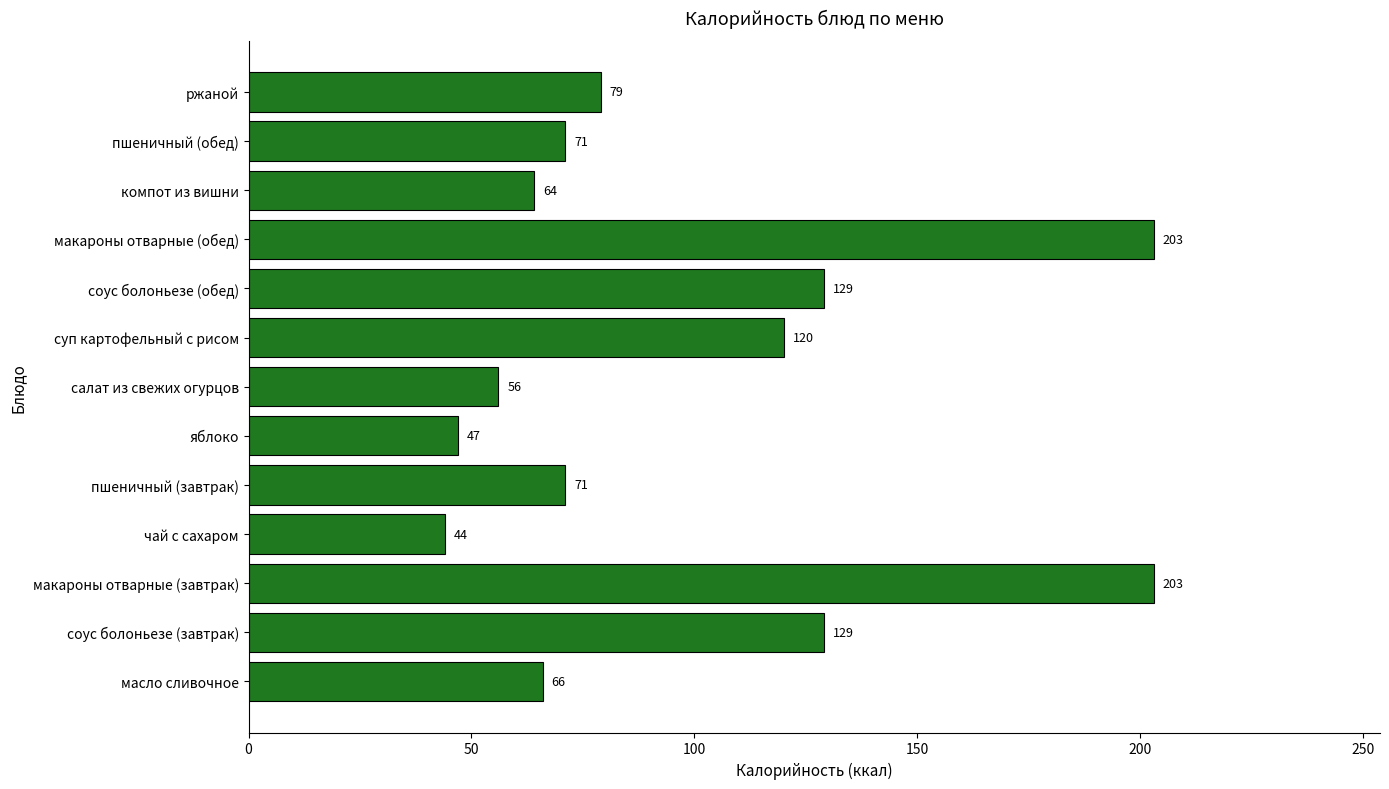

What is the difference between the maximum and minimum values?

159